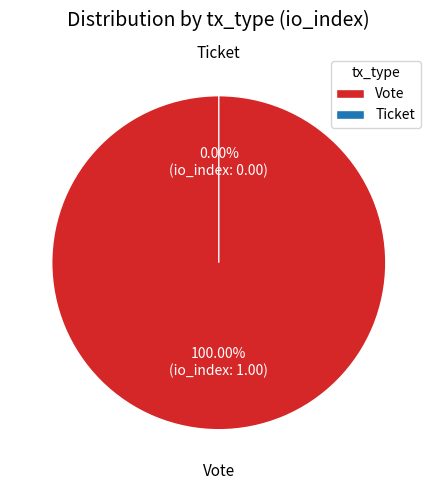

Rank the categories by value from lowest to highest.

Ticket, Vote